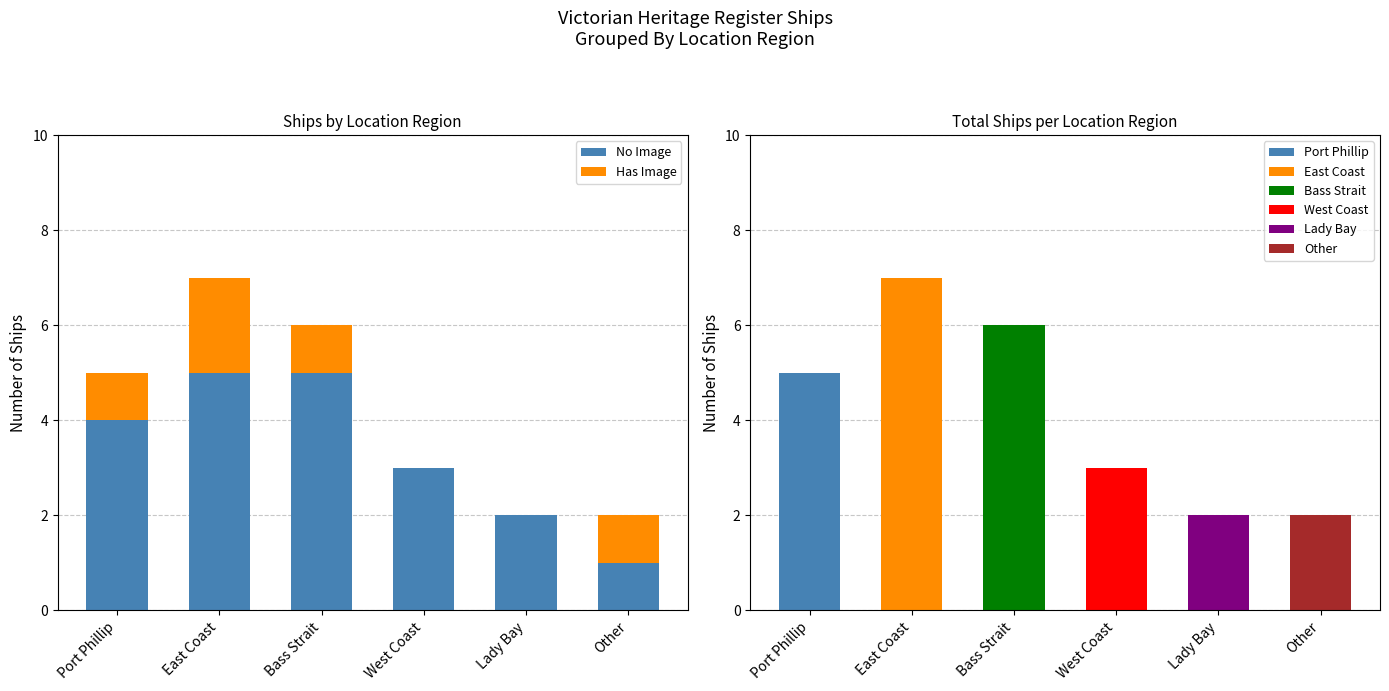

Reading left to right, transcribe all the data shown in this chart.

No Image: Port Phillip=4	East Coast=5	Bass Strait=5	West Coast=3	Lady Bay=2	Other=1
Has Image: Port Phillip=1	East Coast=2	Bass Strait=1	West Coast=0	Lady Bay=0	Other=1